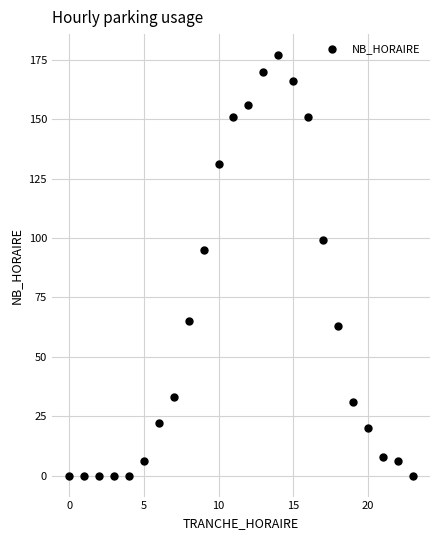

What Y value in the scatter plot is closest to 88?

95